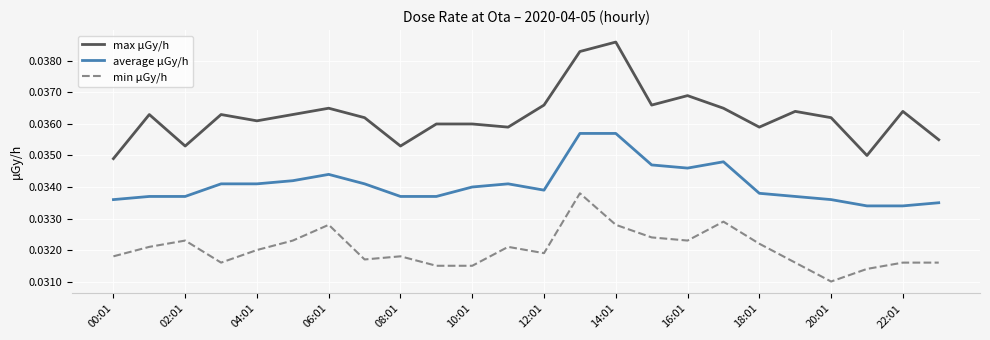

True or false: average μGy/h and max μGy/h cross at least once.

False